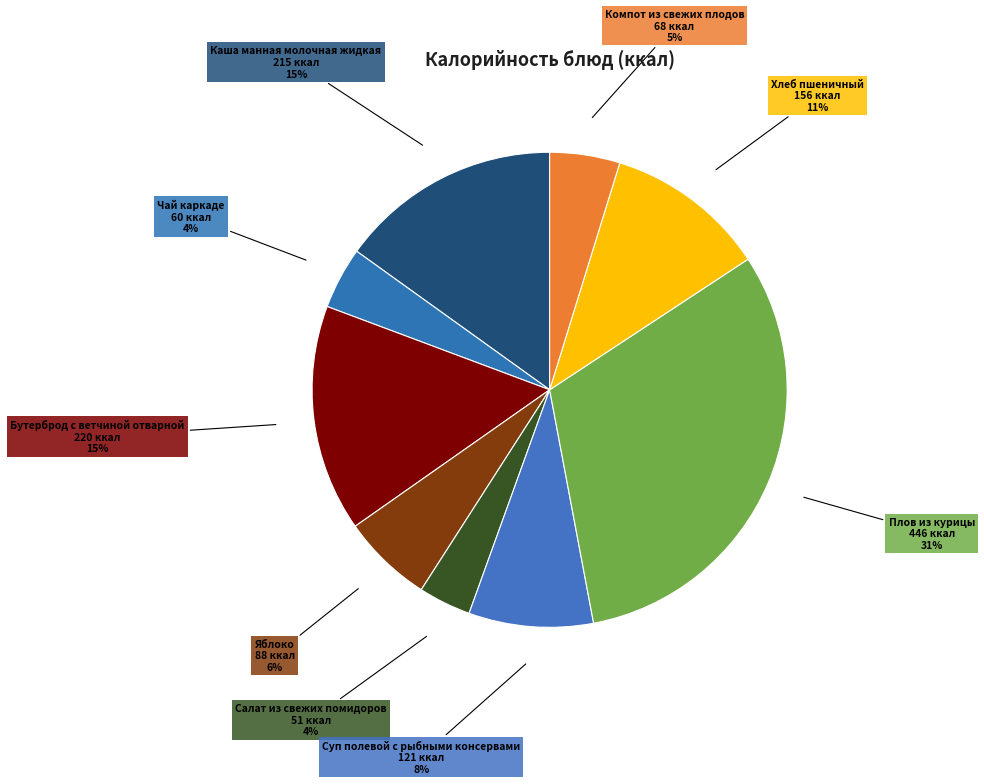

True or false: Чай каркаде accounts for 12% of the total.

False